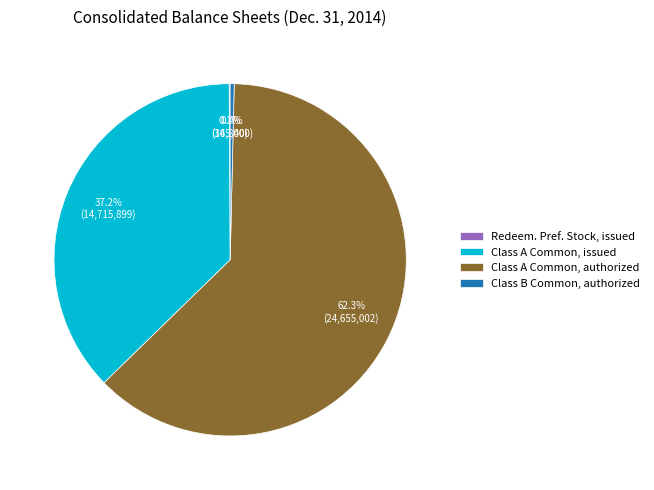

Is there a majority slice in this chart?

Yes